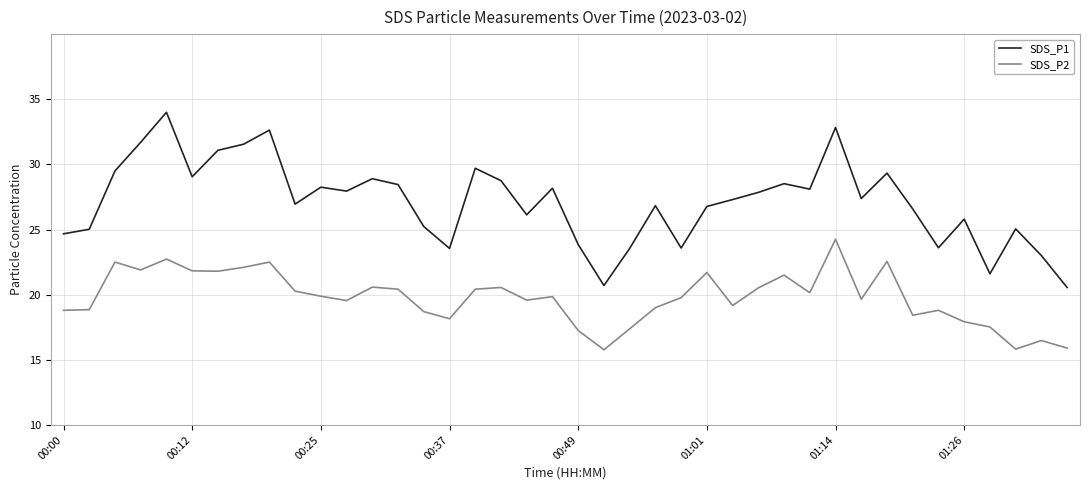

In SDS_P1, how many points are higher than both neighbors (excluding endpoints)?

12